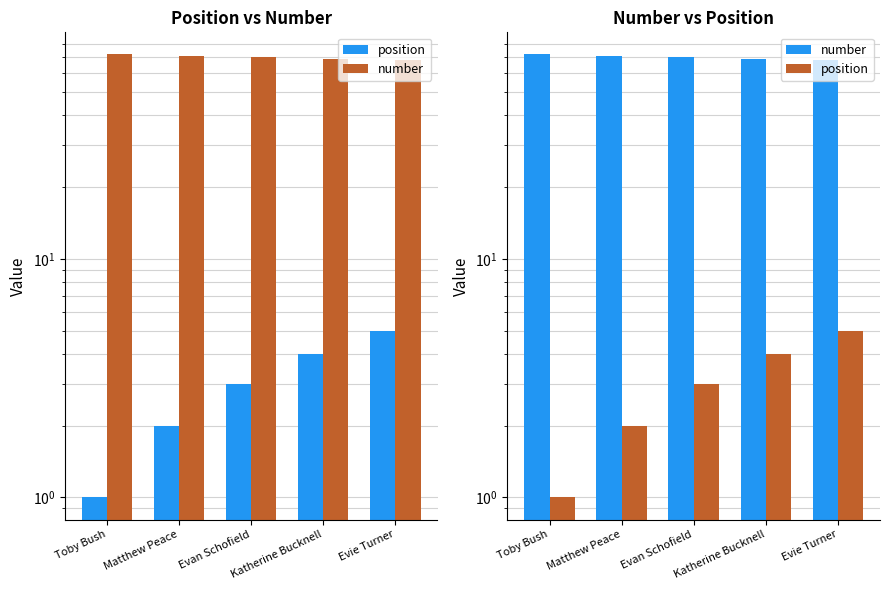

At which label is position closest to 3?

Evan Schofield